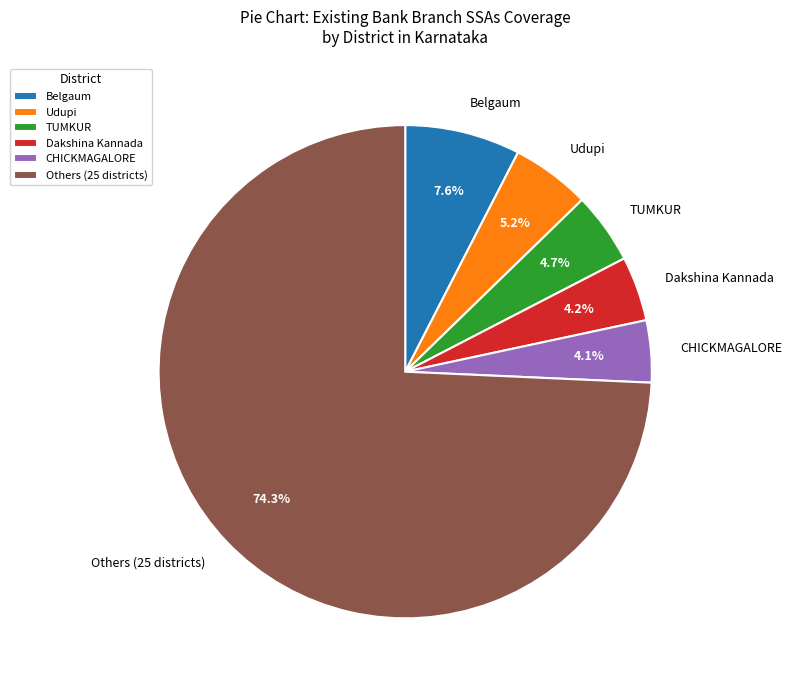

Which slice is the largest?

Others (25 districts)